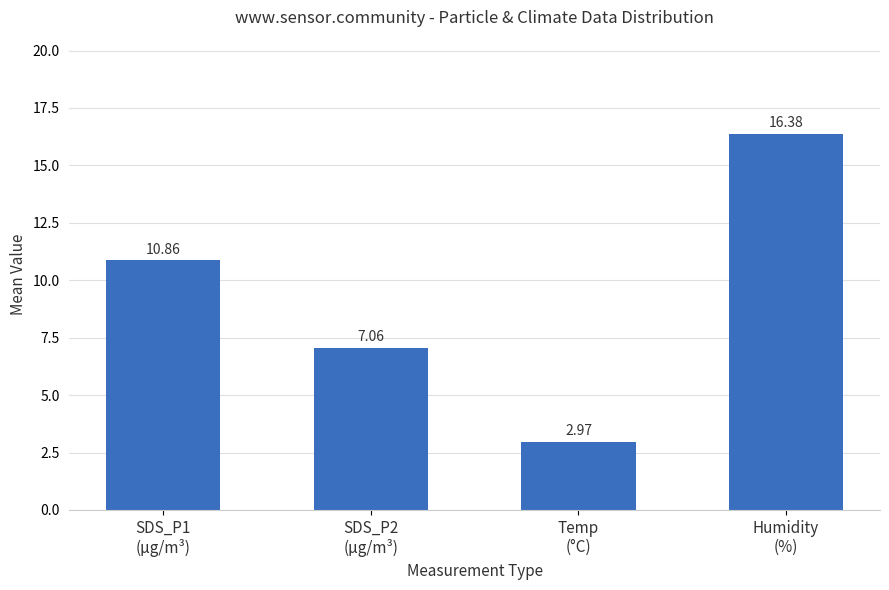

Are the bars horizontal?

No